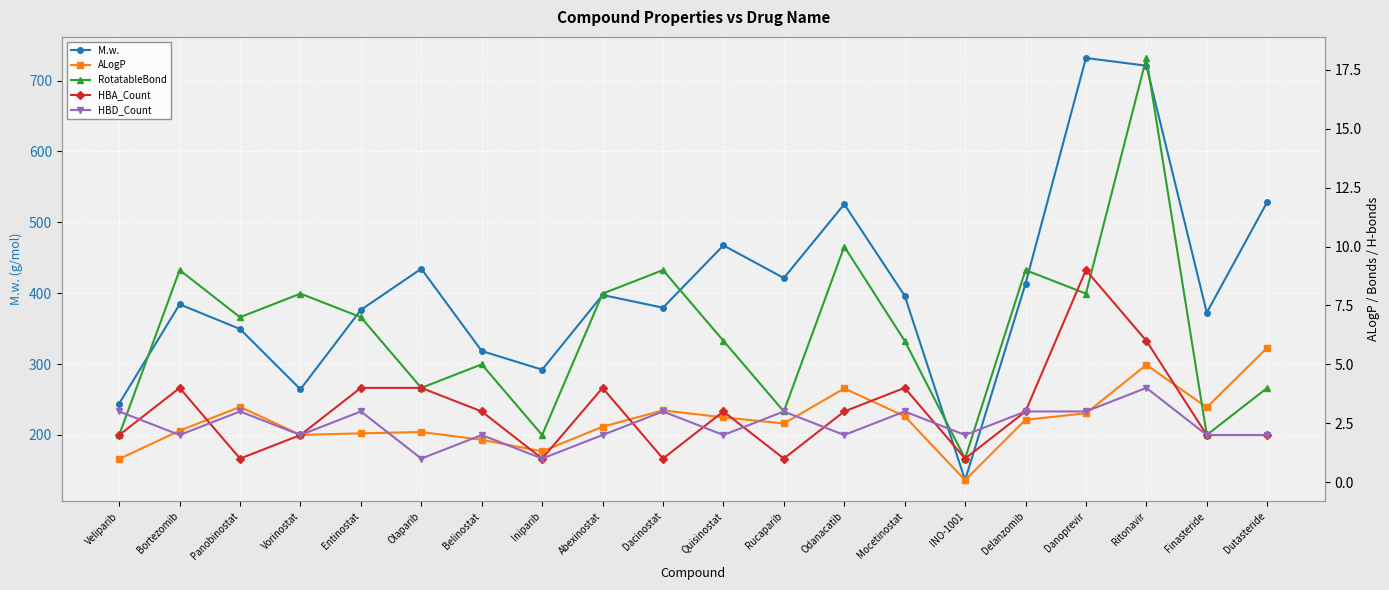

Is this an area chart (filled region under the line)?

No